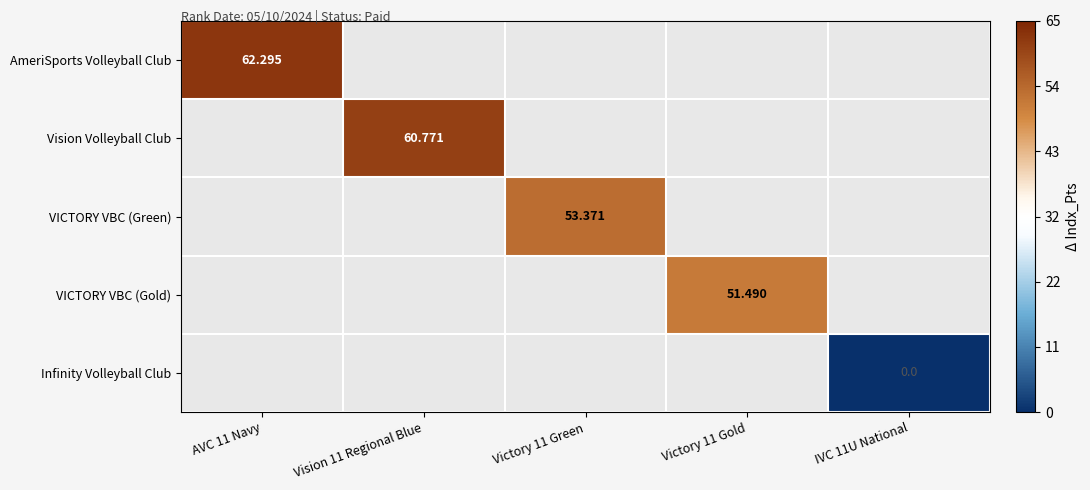

How many series are shown in this chart?

5